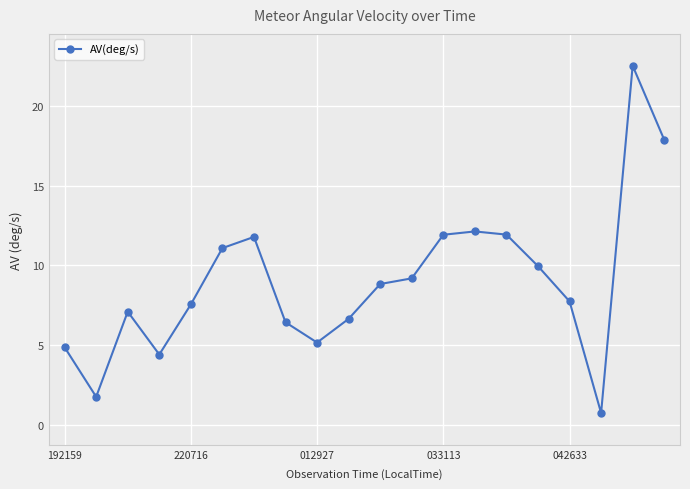

What is the value of the 9th point from the left?

5.2